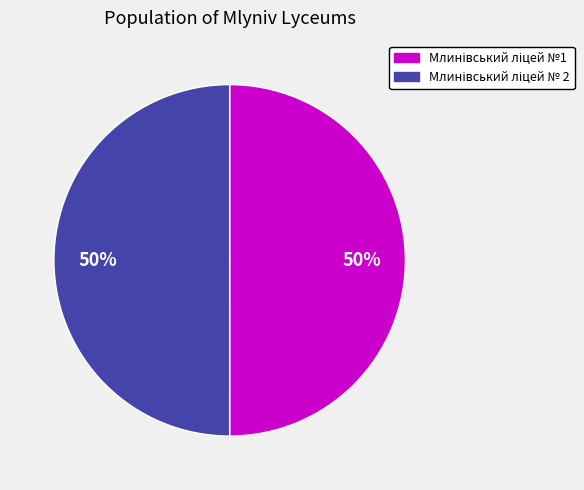

To the nearest percent, what is the average slice percentage?

50%